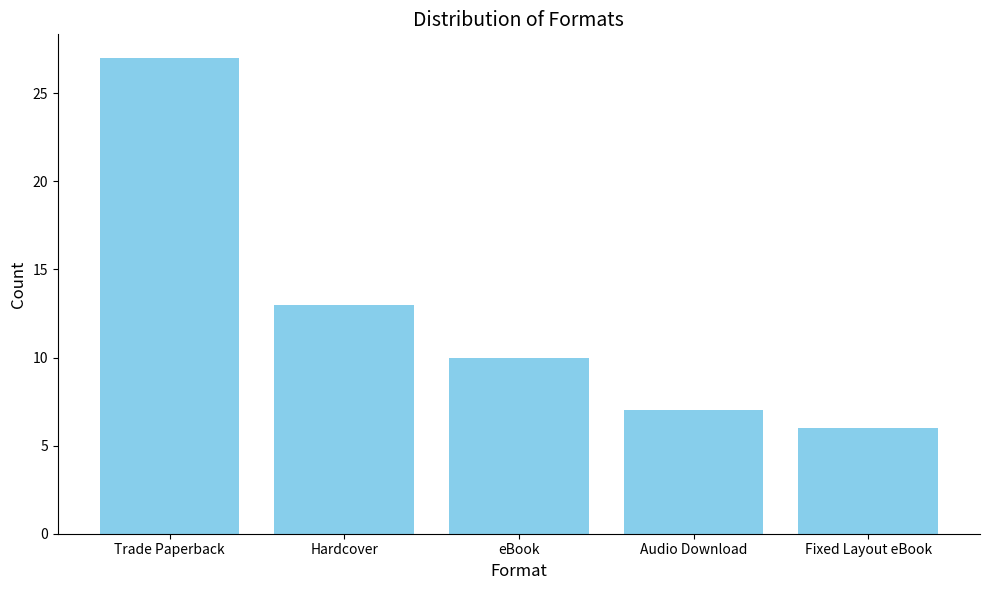

How many distinct data groups are displayed?

1